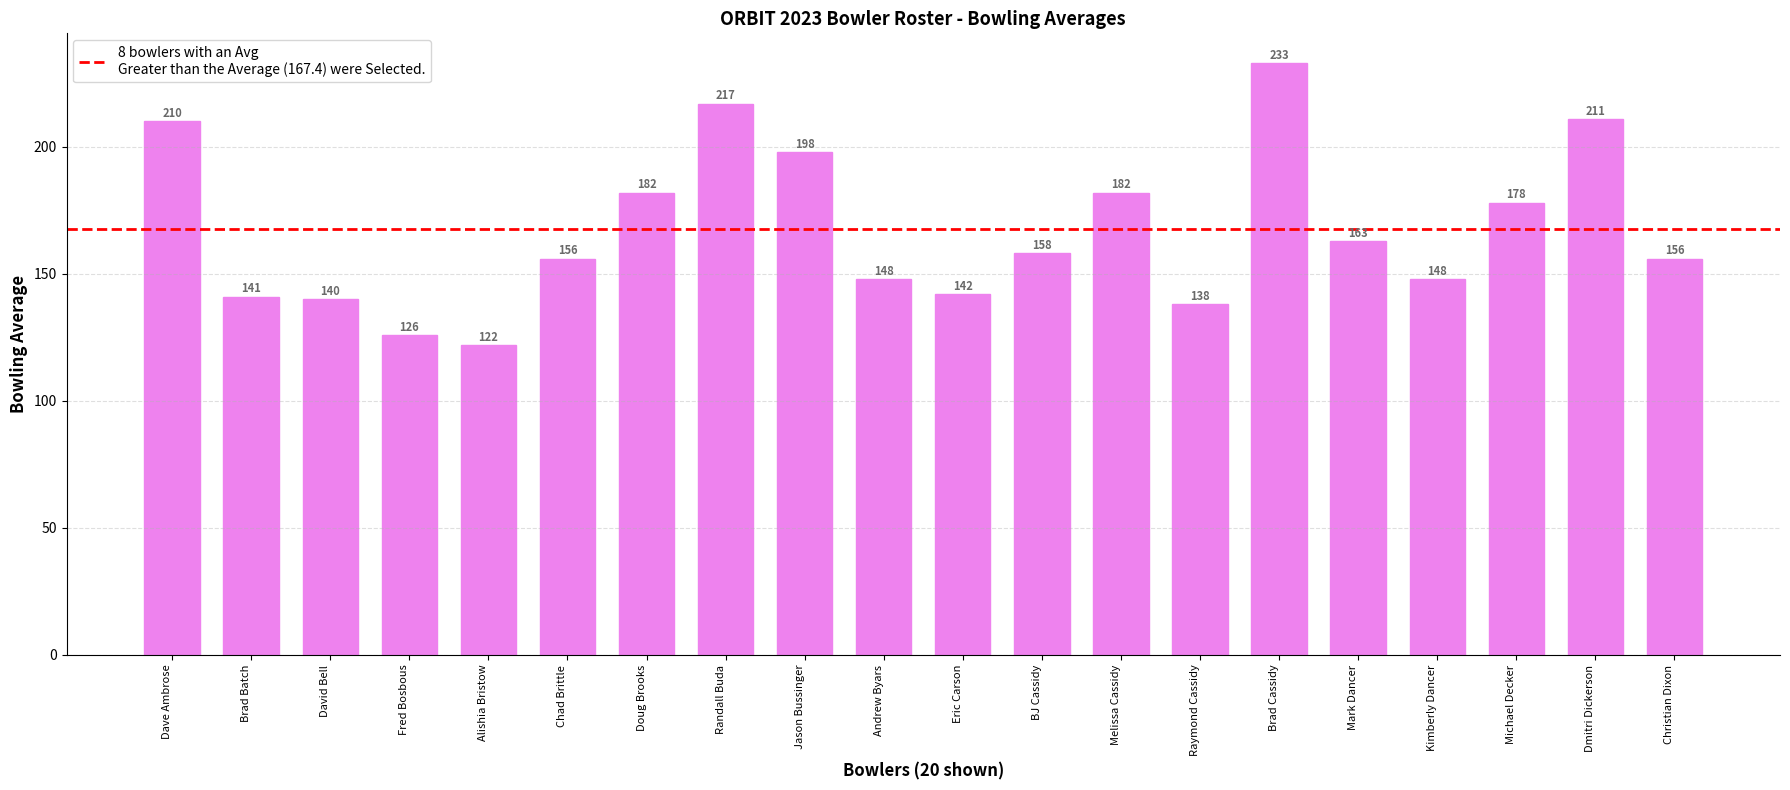

What is the sum of the values at Brad Cassidy and Christian Dixon?

389